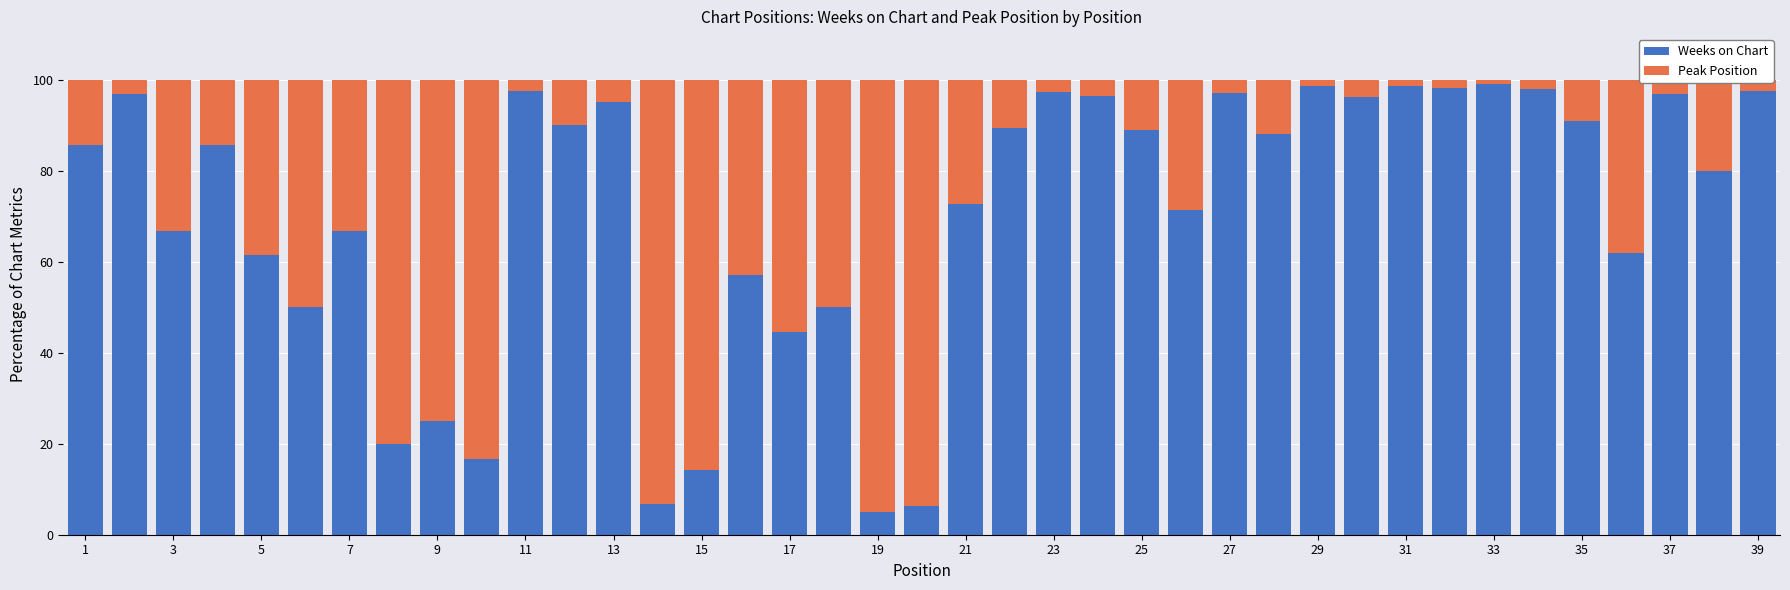

What is the difference between the second highest and second lowest values in the Weeks on Chart series?

92.3